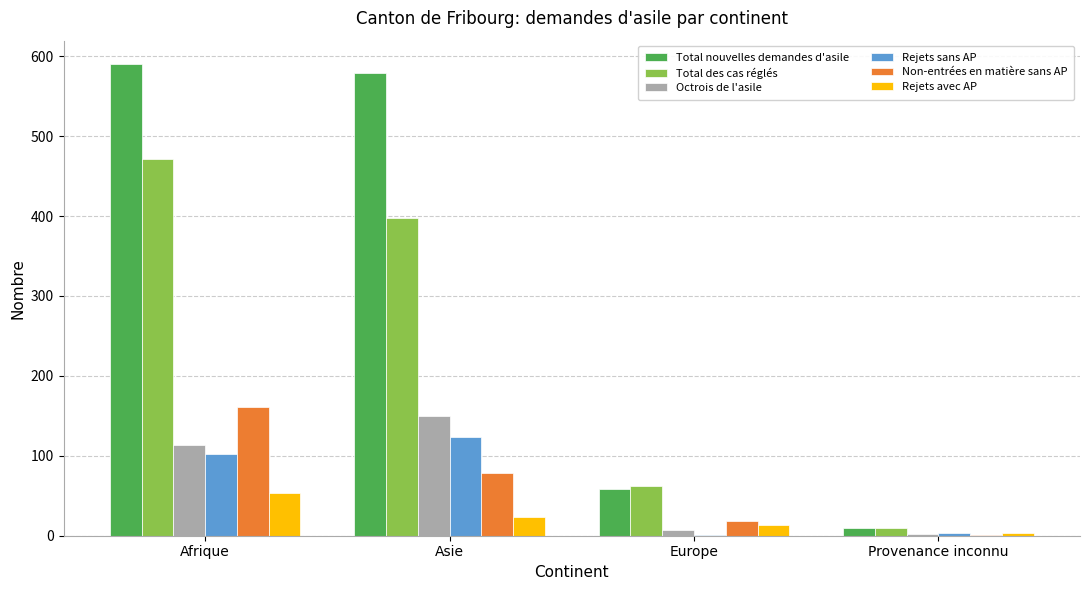

Which series has the largest total across all categories?

Total nouvelles demandes d'asile